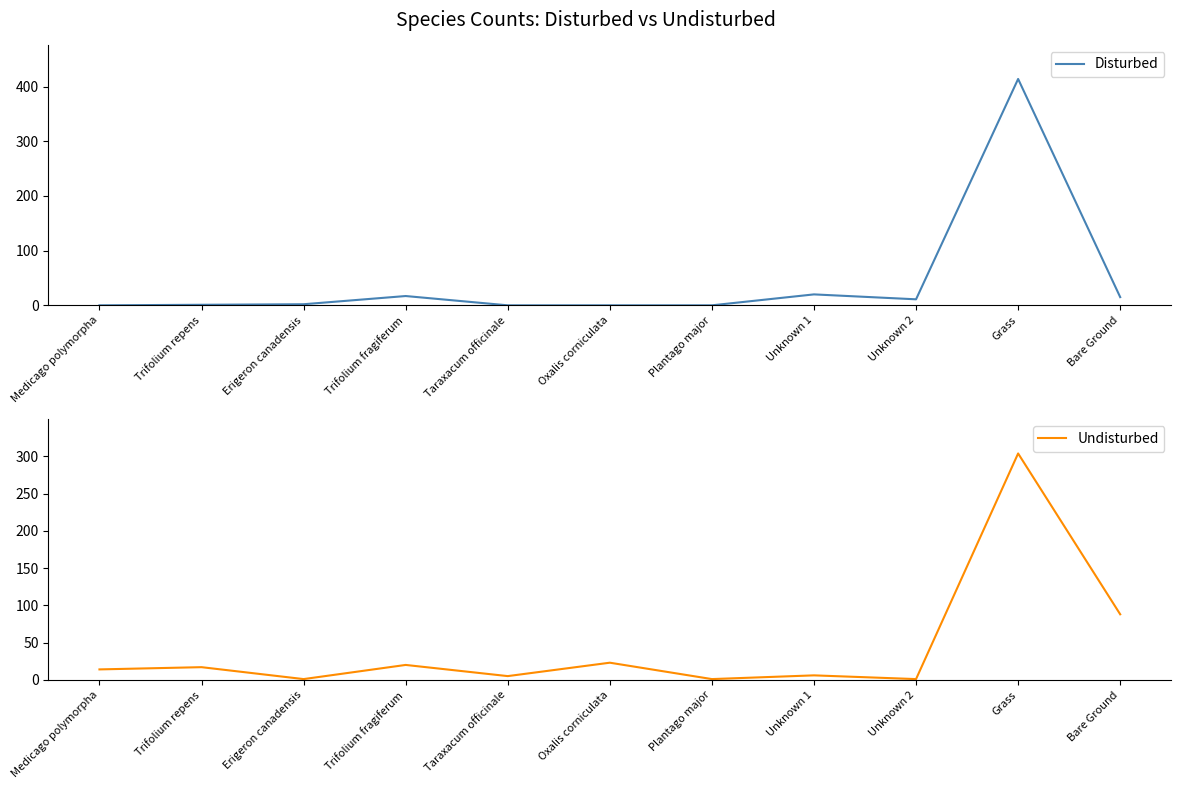

Rank the categories by Disturbed value from lowest to highest.

Medicago polymorpha, Taraxacum officinale, Oxalis corniculata, Plantago major, Trifolium repens, Erigeron canadensis, Unknown 2, Bare Ground, Trifolium fragiferum, Unknown 1, Grass